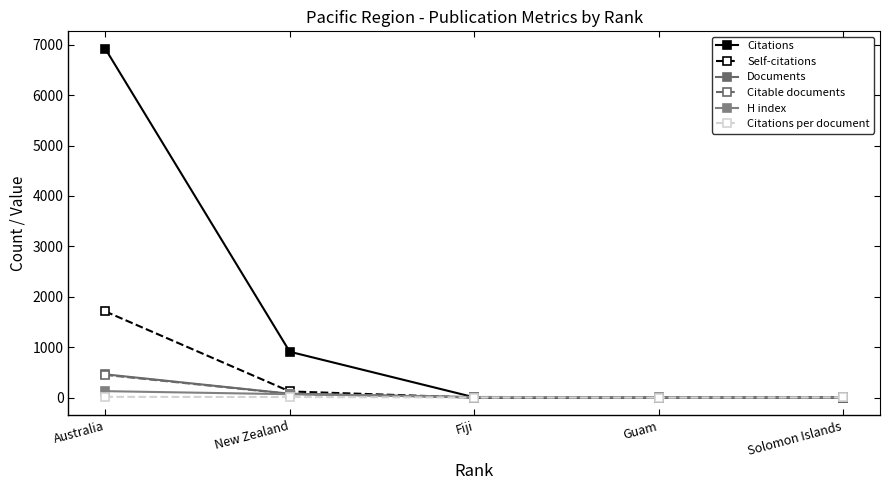

At which label does Documents first exceed 3?

Australia